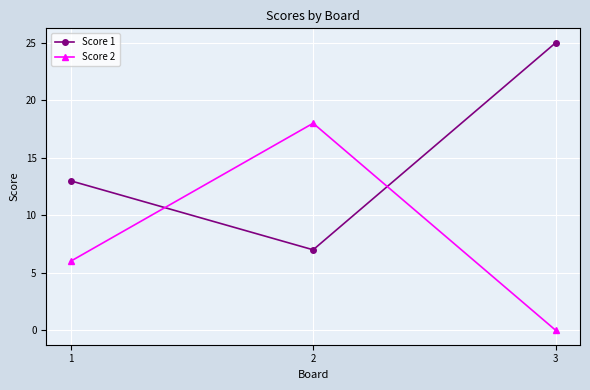

Is it true that Score 1 equals 5 at 1?

False